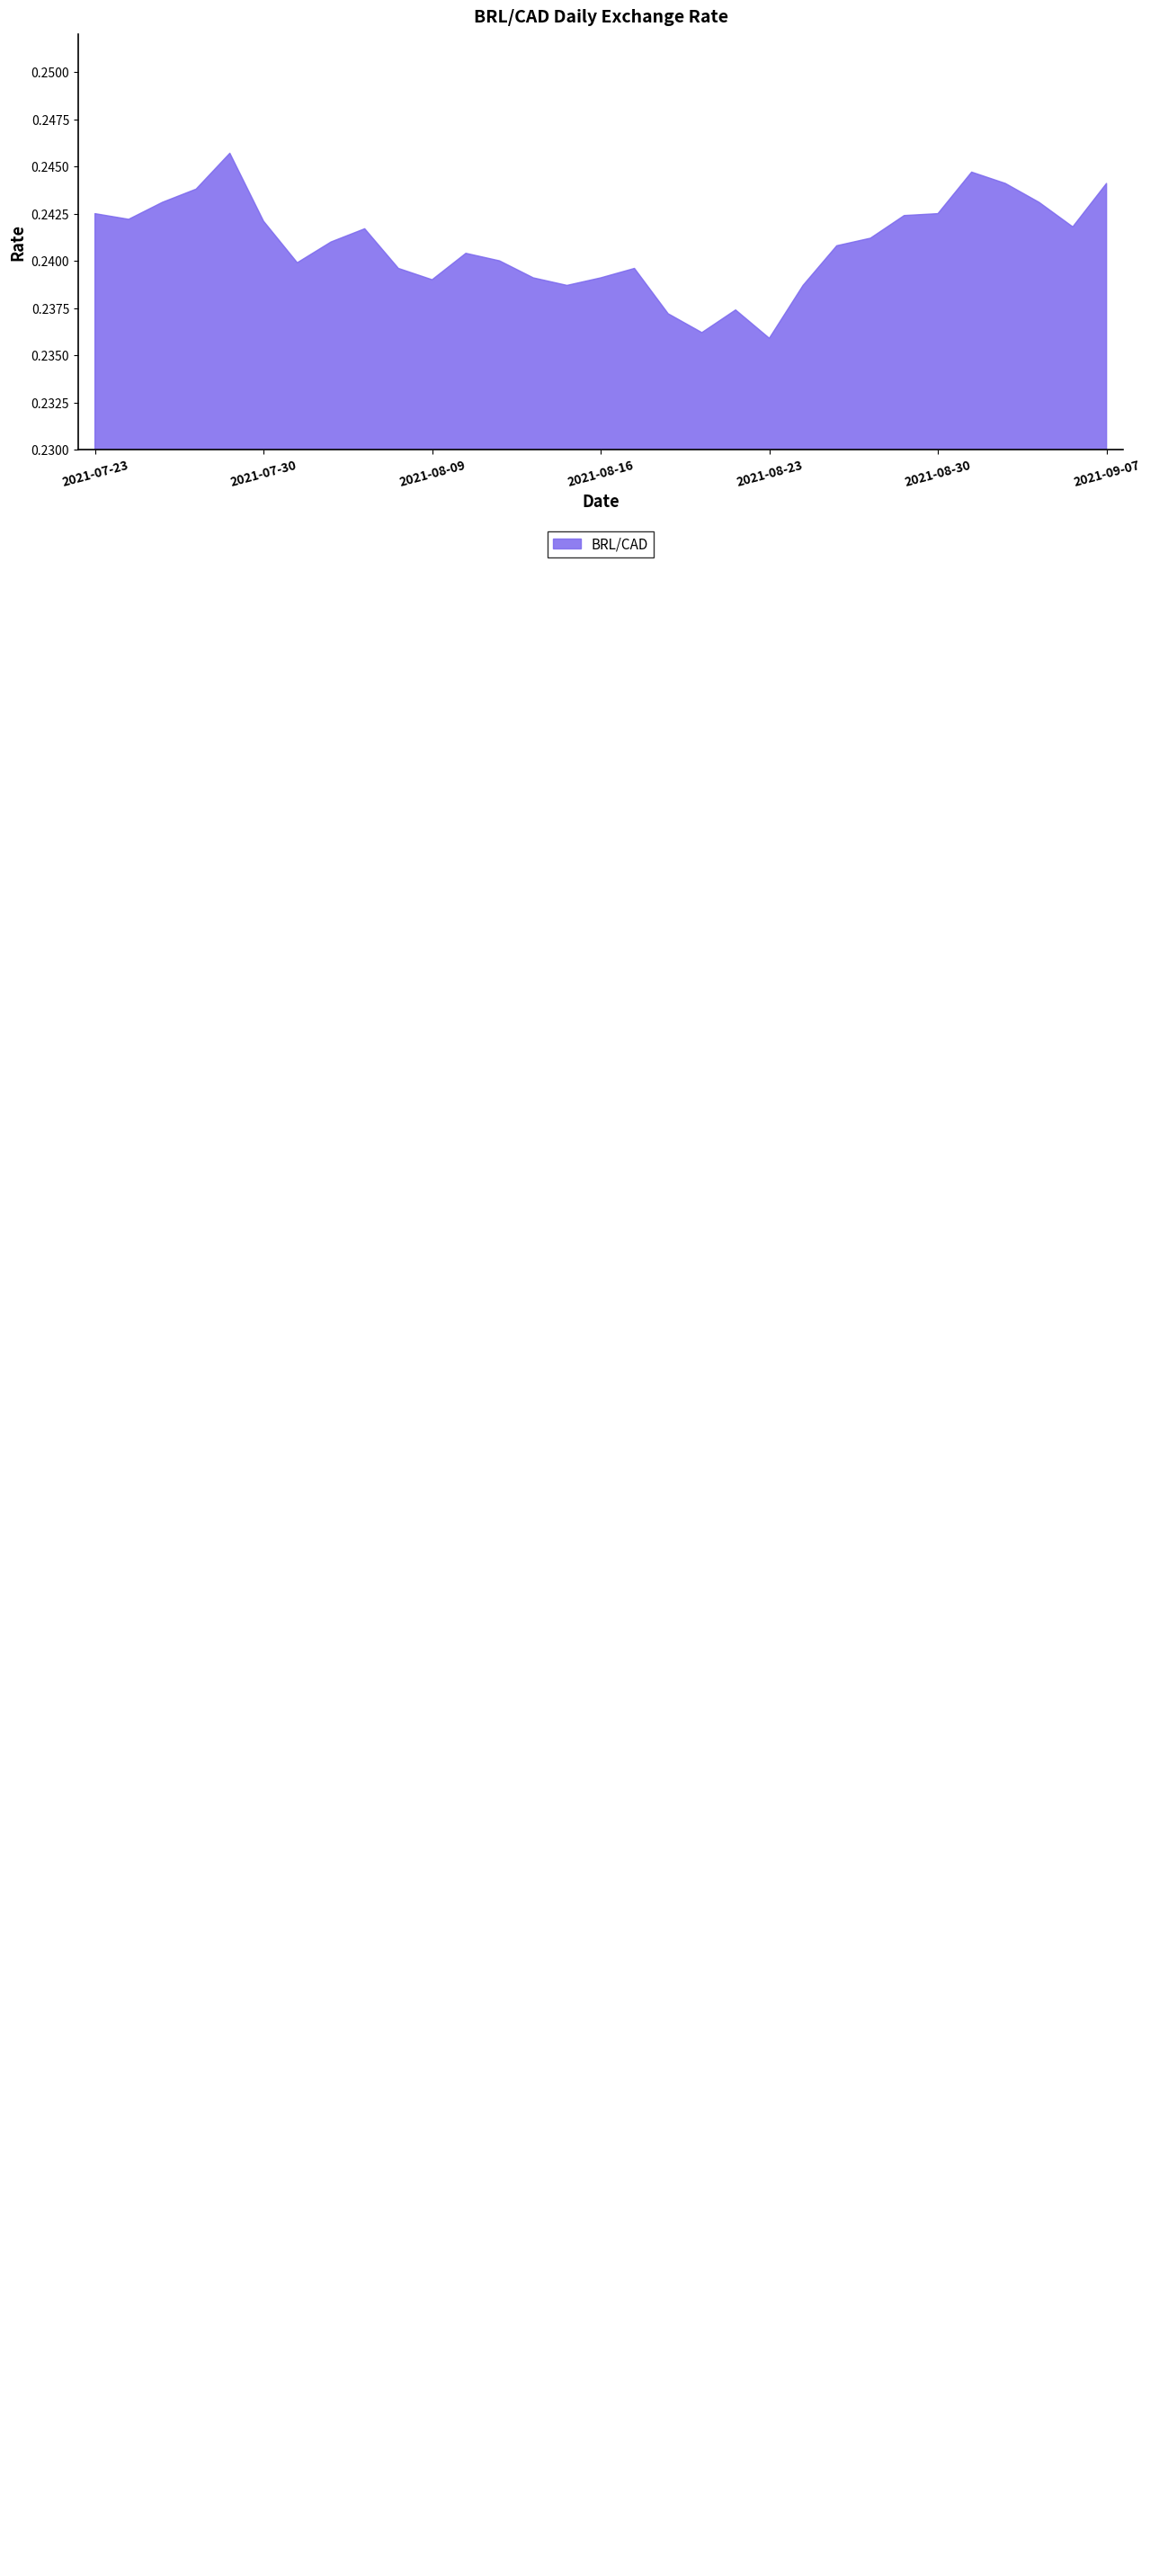

What is the label of the 17th point from the right?

2021-08-13